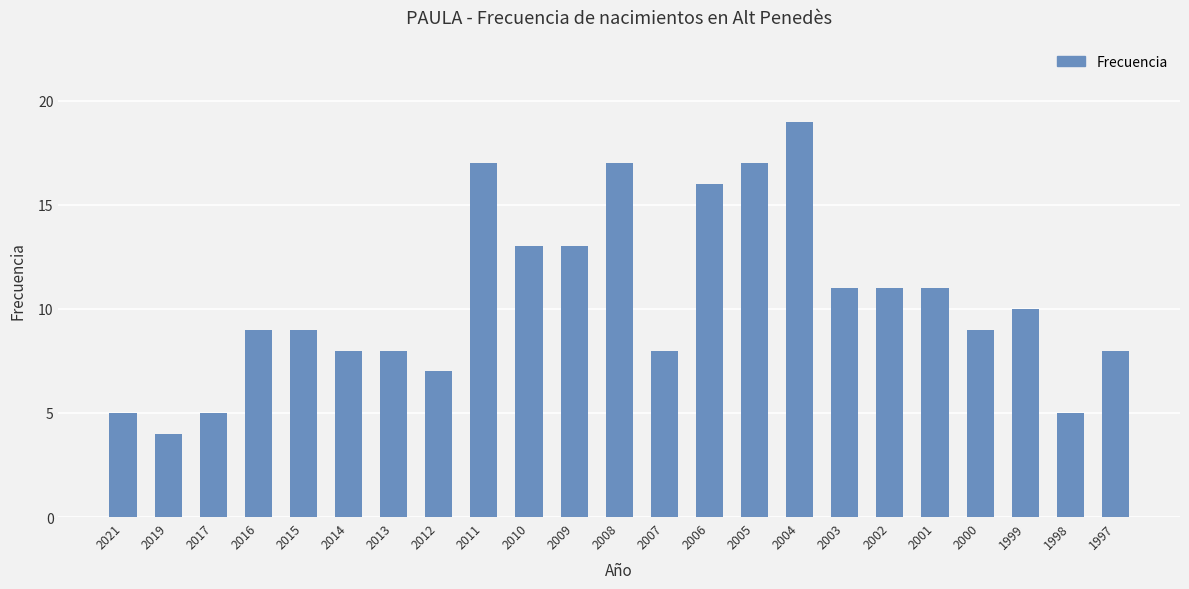

True or false: the data shows 9 at 2015.

True